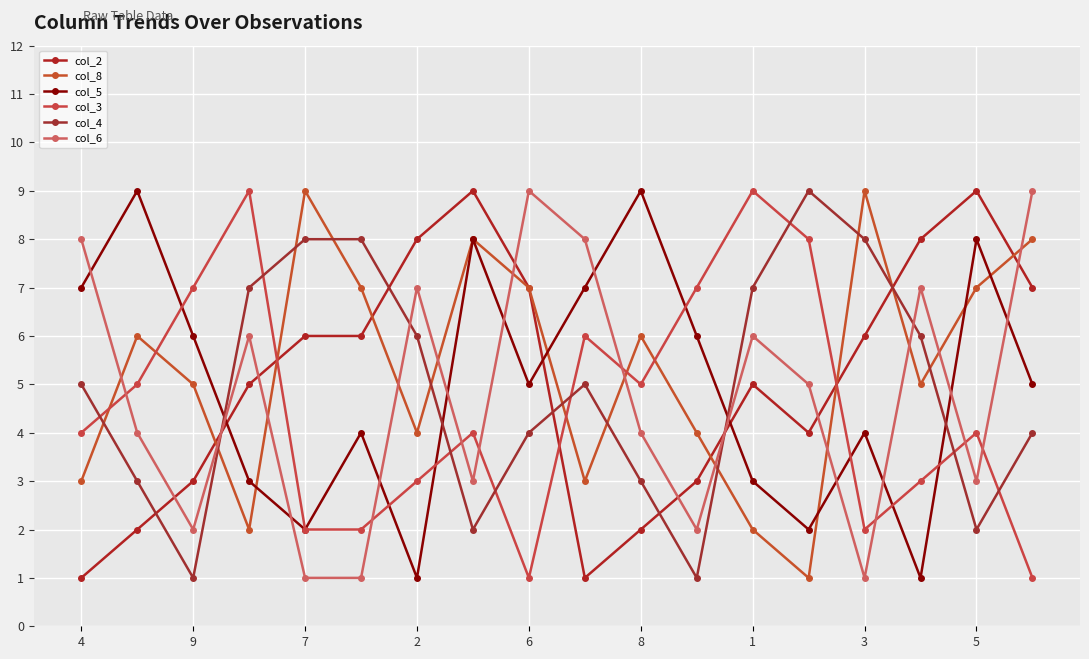

How many lines are shown in the chart?

6